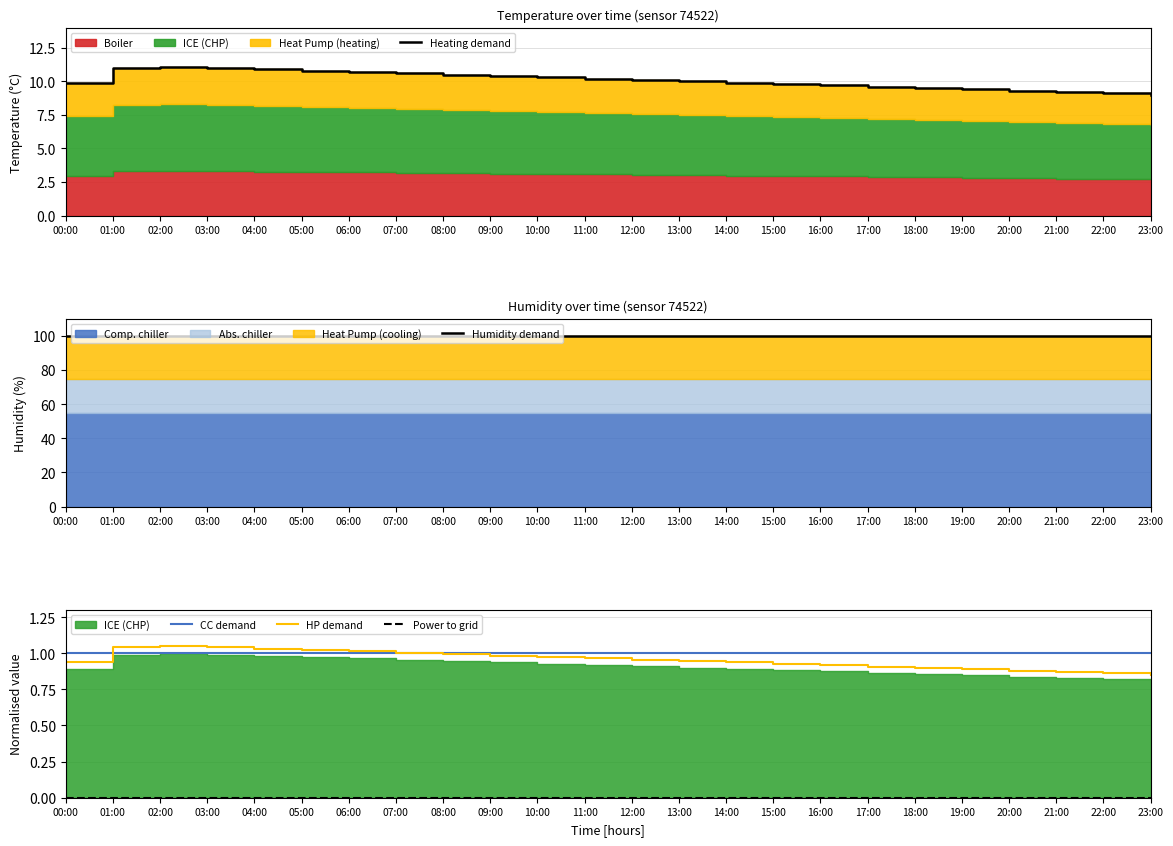

Reading left to right, transcribe all the data shown in this chart.

Heating demand: 00:00=9.9	01:00=11.0	02:00=11.1	03:00=11.0	04:00=10.9	05:00=10.8	06:00=10.7	07:00=10.6	08:00=10.5	09:00=10.4	10:00=10.3	11:00=10.2	12:00=10.1	13:00=10.0	14:00=9.9	15:00=9.8	16:00=9.7	17:00=9.6	18:00=9.5	19:00=9.4	20:00=9.3	21:00=9.2	22:00=9.1	23:00=9.0
Humidity demand: 00:00=99.9	01:00=99.9	02:00=99.9	03:00=99.9	04:00=99.9	05:00=99.9	06:00=99.9	07:00=99.9	08:00=99.9	09:00=99.9	10:00=99.9	11:00=99.9	12:00=99.9	13:00=99.9	14:00=99.9	15:00=99.9	16:00=99.9	17:00=99.9	18:00=99.9	19:00=99.9	20:00=99.9	21:00=99.9	22:00=99.9	23:00=99.9
CC demand: 00:00=1.0	01:00=1.0	02:00=1.0	03:00=1.0	04:00=1.0	05:00=1.0	06:00=1.0	07:00=1.0	08:00=1.0	09:00=1.0	10:00=1.0	11:00=1.0	12:00=1.0	13:00=1.0	14:00=1.0	15:00=1.0	16:00=1.0	17:00=1.0	18:00=1.0	19:00=1.0	20:00=1.0	21:00=1.0	22:00=1.0	23:00=1.0
HP demand: 00:00=0.9	01:00=1.0	02:00=1.1	03:00=1.0	04:00=1.0	05:00=1.0	06:00=1.0	07:00=1.0	08:00=1.0	09:00=1.0	10:00=1.0	11:00=1.0	12:00=1.0	13:00=0.9	14:00=0.9	15:00=0.9	16:00=0.9	17:00=0.9	18:00=0.9	19:00=0.9	20:00=0.9	21:00=0.9	22:00=0.9	23:00=0.9
Power to grid: 00:00=0.0	01:00=0.0	02:00=0.0	03:00=0.0	04:00=0.0	05:00=0.0	06:00=0.0	07:00=0.0	08:00=0.0	09:00=0.0	10:00=0.0	11:00=0.0	12:00=0.0	13:00=0.0	14:00=0.0	15:00=0.0	16:00=0.0	17:00=0.0	18:00=0.0	19:00=0.0	20:00=0.0	21:00=0.0	22:00=0.0	23:00=0.0